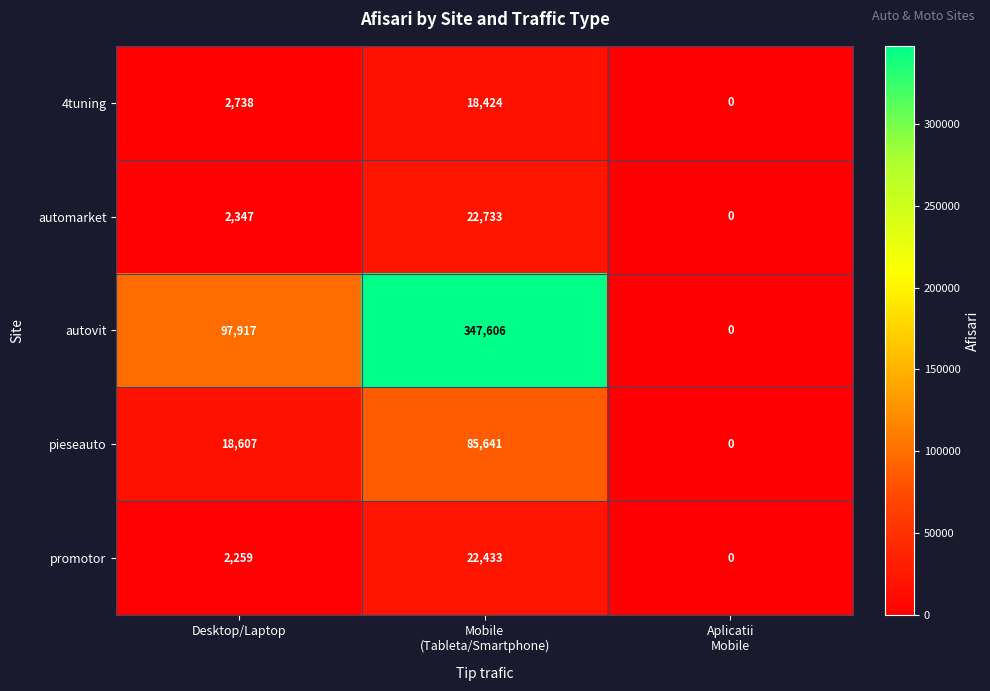

What is the difference between the maximum and minimum values in the 4tuning series?

18424